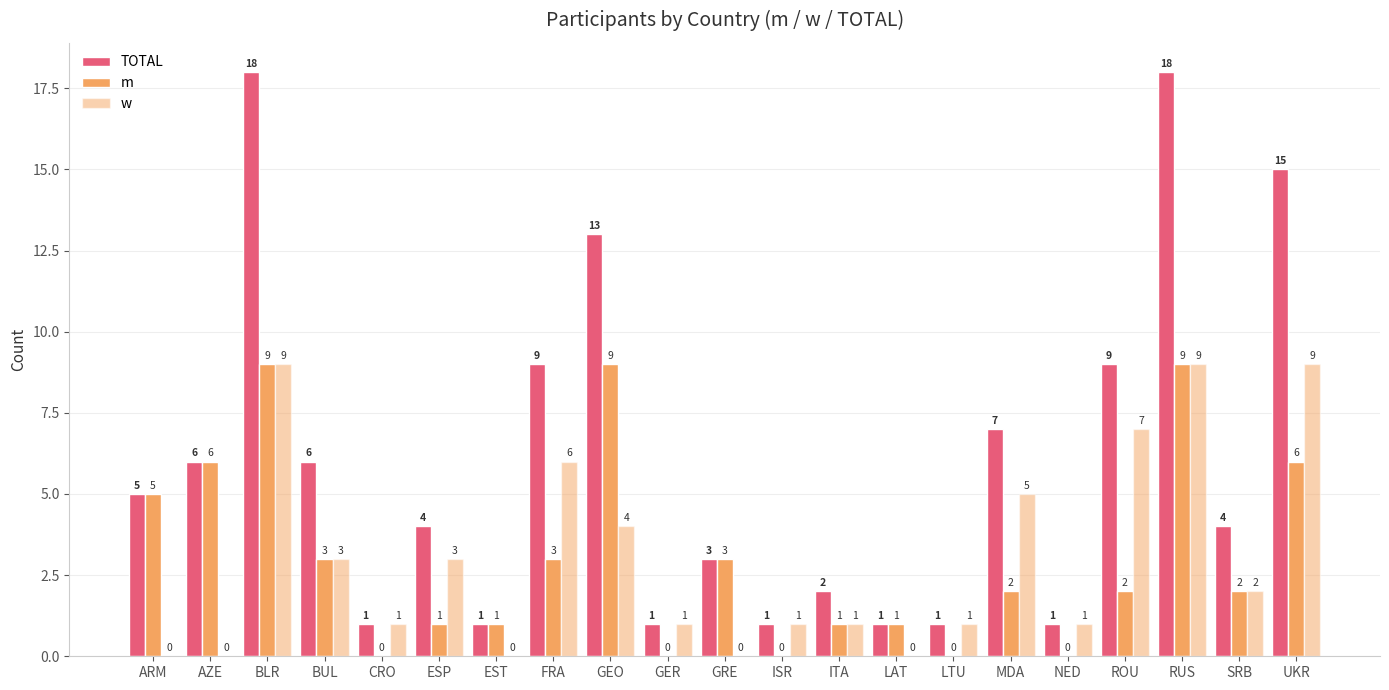

Does the chart contain stacked bars?

No